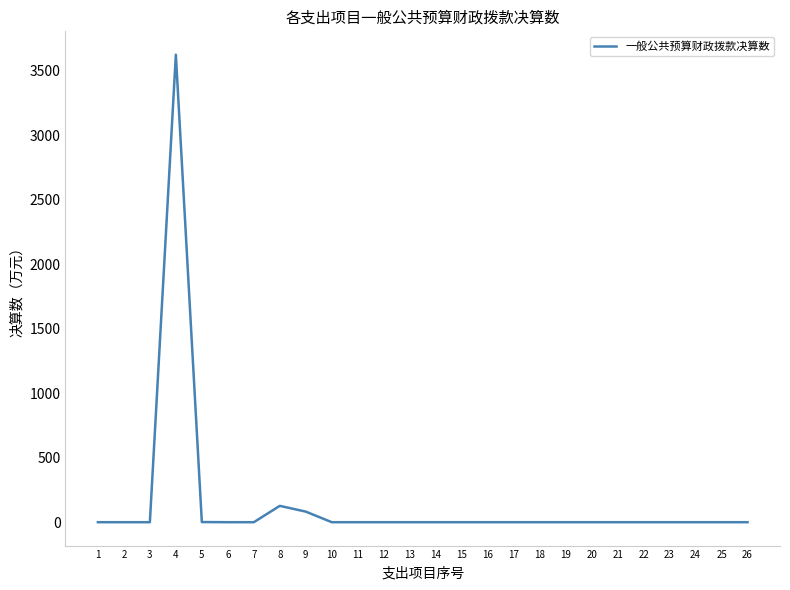

What is the sum of all values?

3834.1